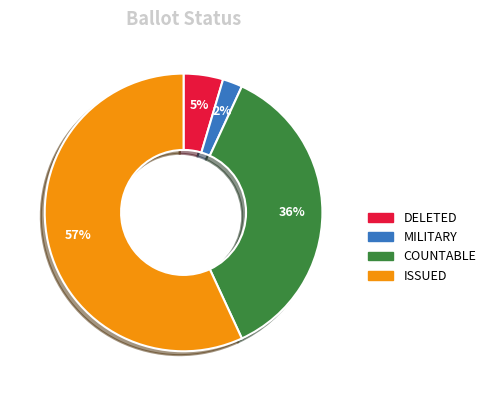

The COUNTABLE slice represents 36% of the pie. True or false?

True